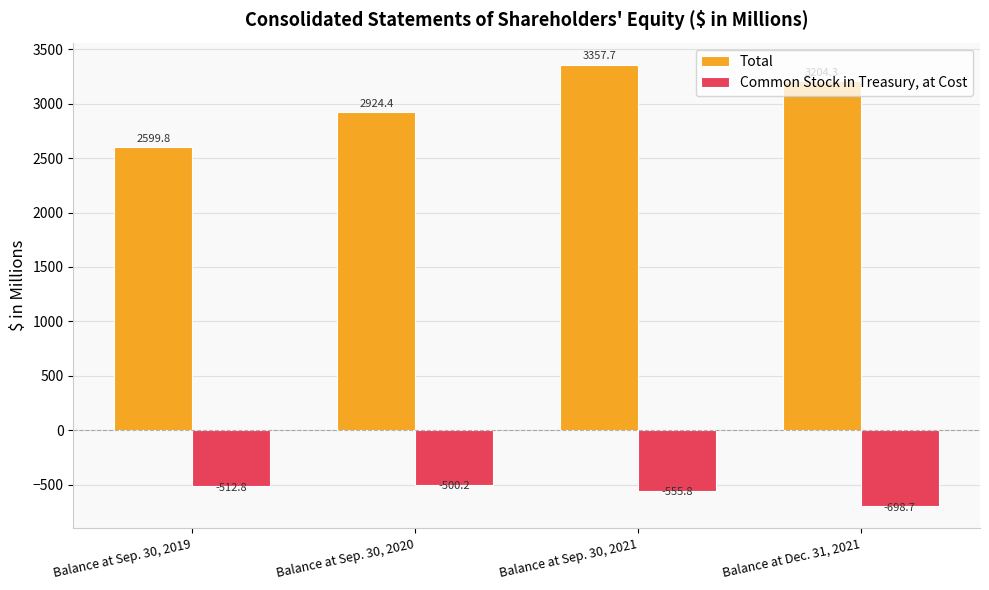

What is the sum of all Total values?

12086.2